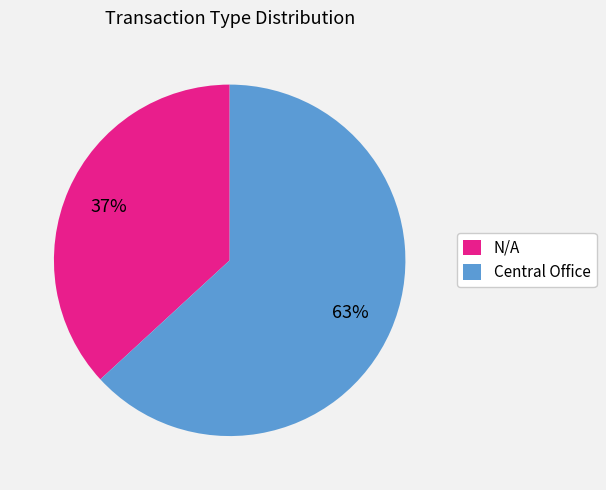

Which has a higher value, Central Office or N/A?

Central Office